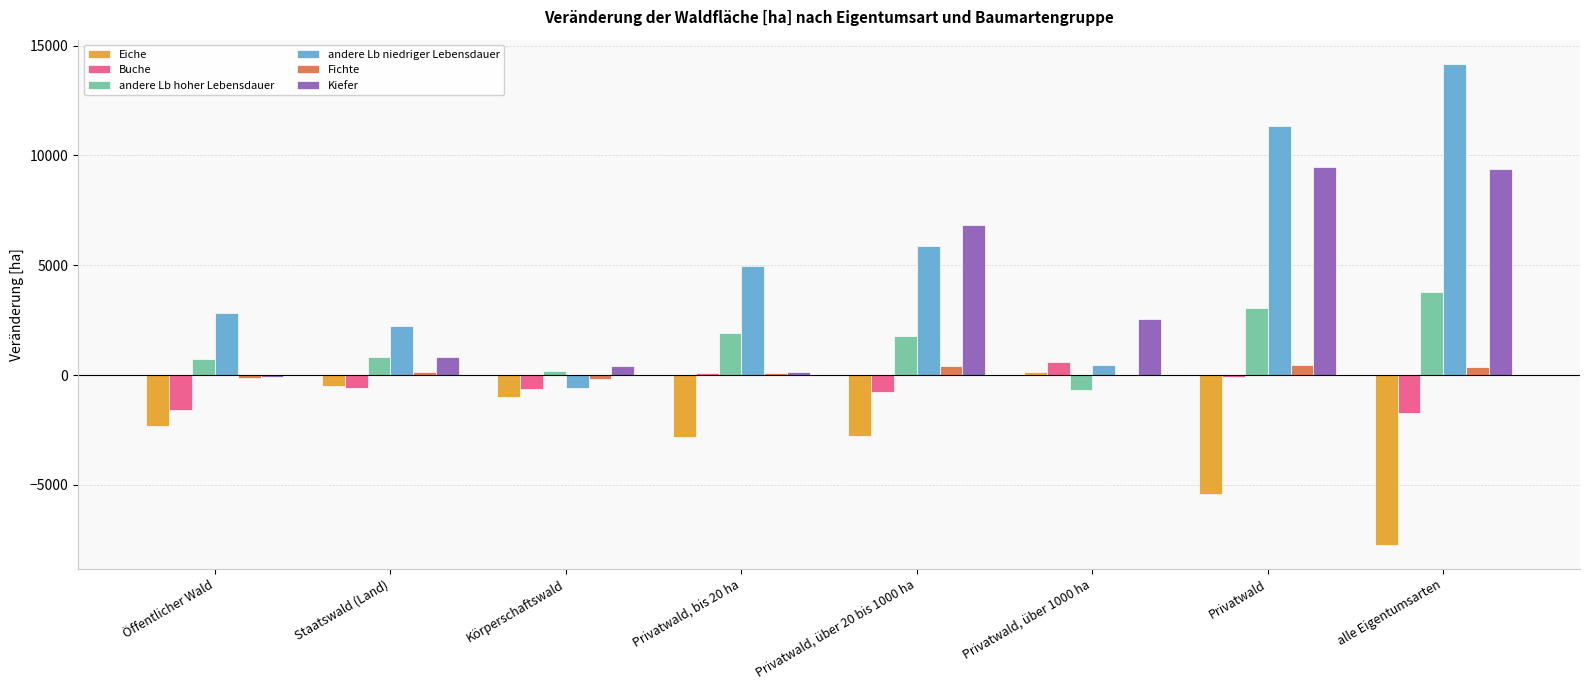

How many groups of bars are there?

8